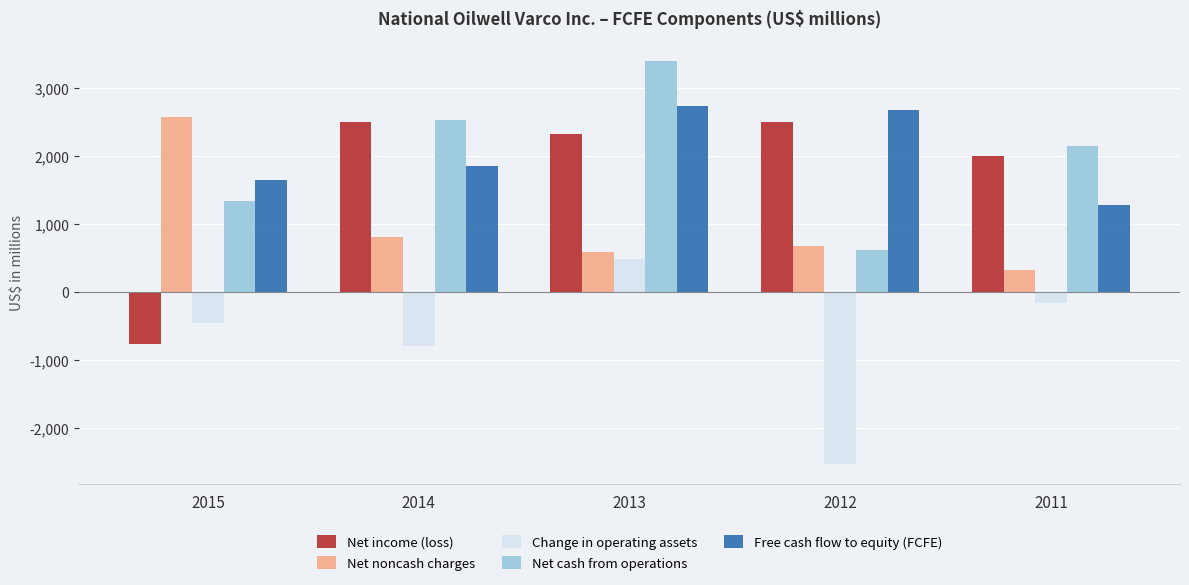

What is the difference between the Net cash from operations values at 2012 and 2015?

712